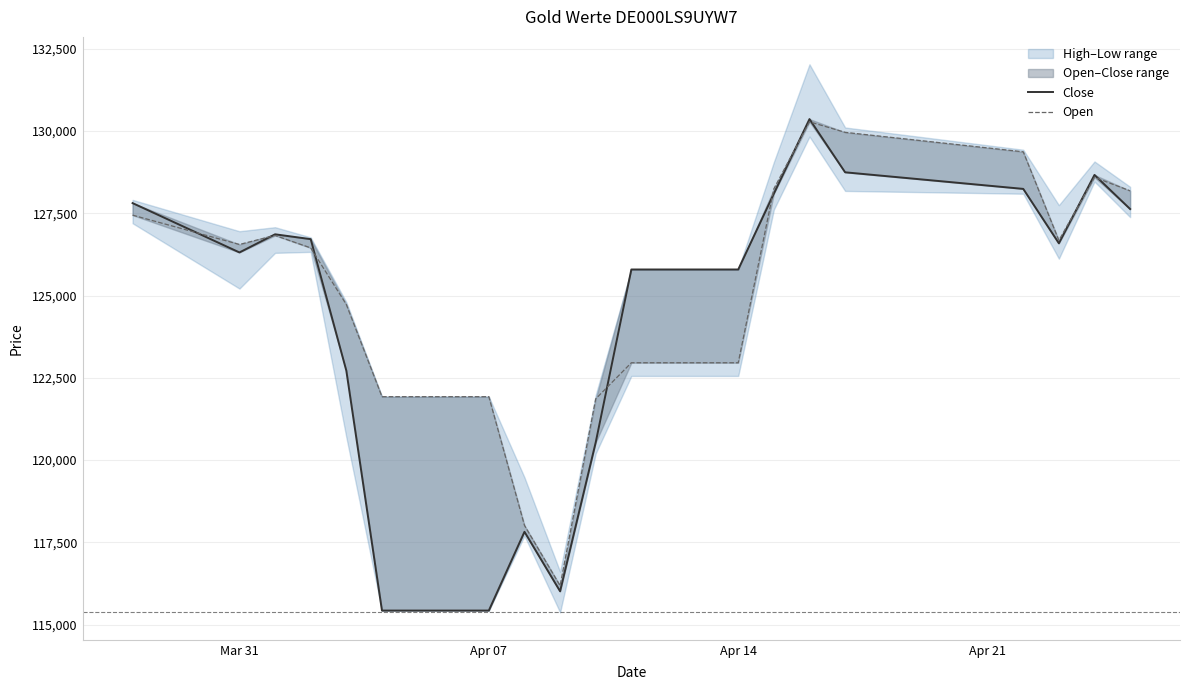

How many categories are shown in the chart?

19